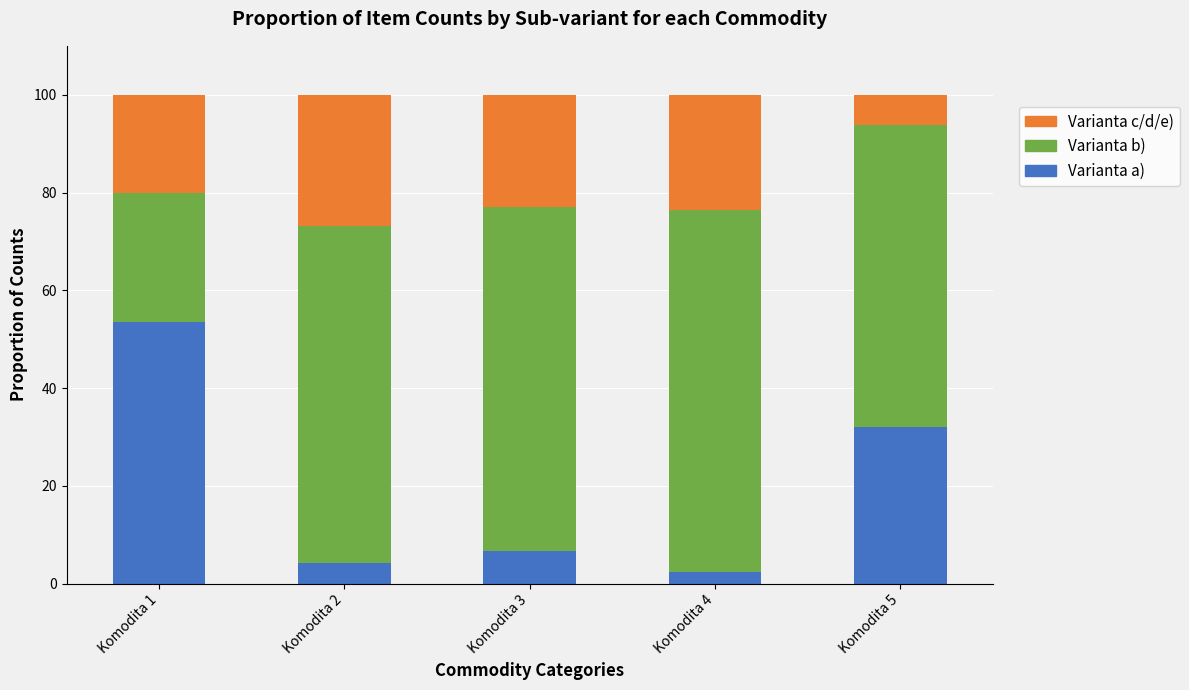

Reading right to left, what are the values for Varianta a)?

32.1	2.3	6.7	4.2	53.4